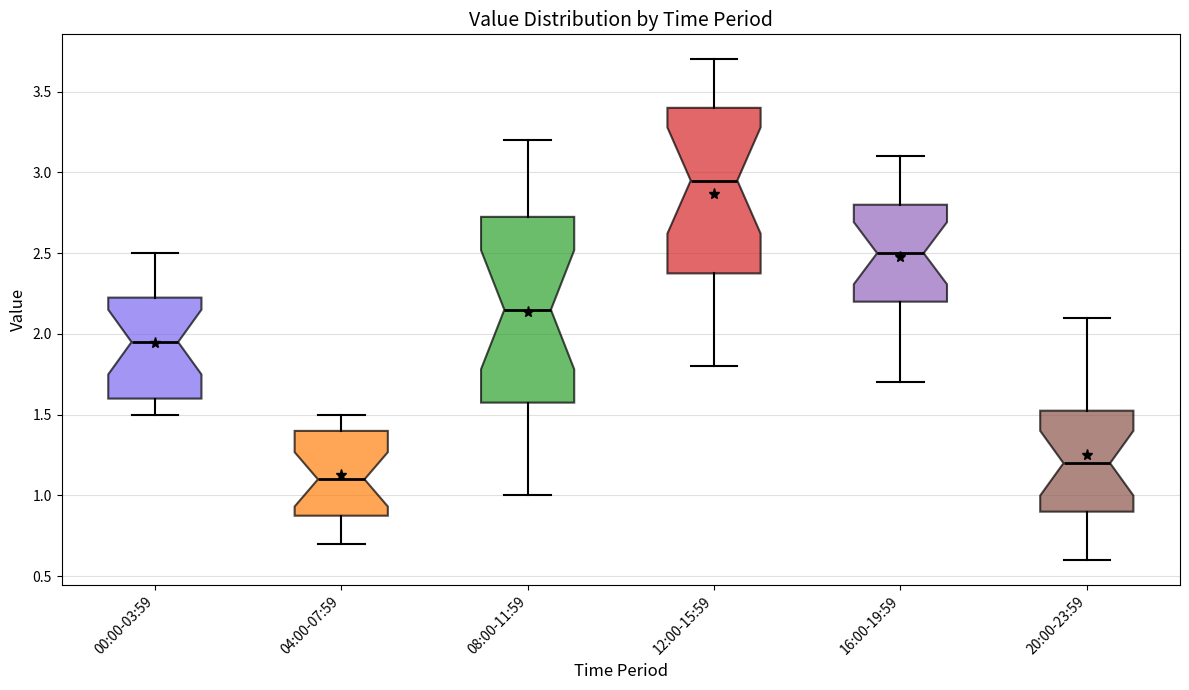

Comparing the boxes themselves (not the whiskers), which one is the tallest?

08:00-11:59